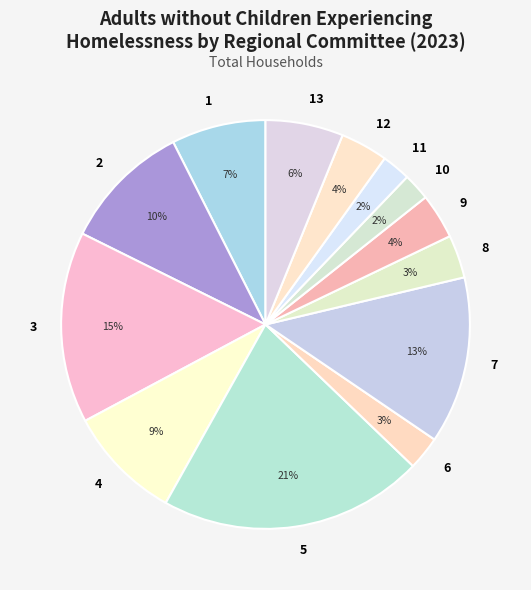

Is the sum of 4 and 12 greater than half?

No